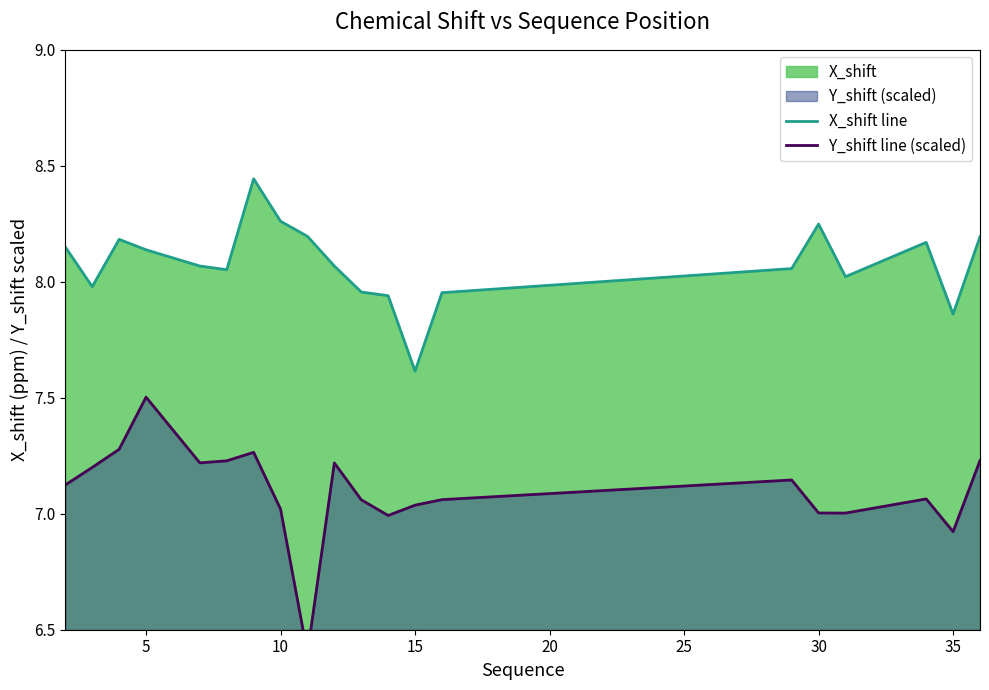

The X_shift line series shows 1.6 at 11. True or false?

False